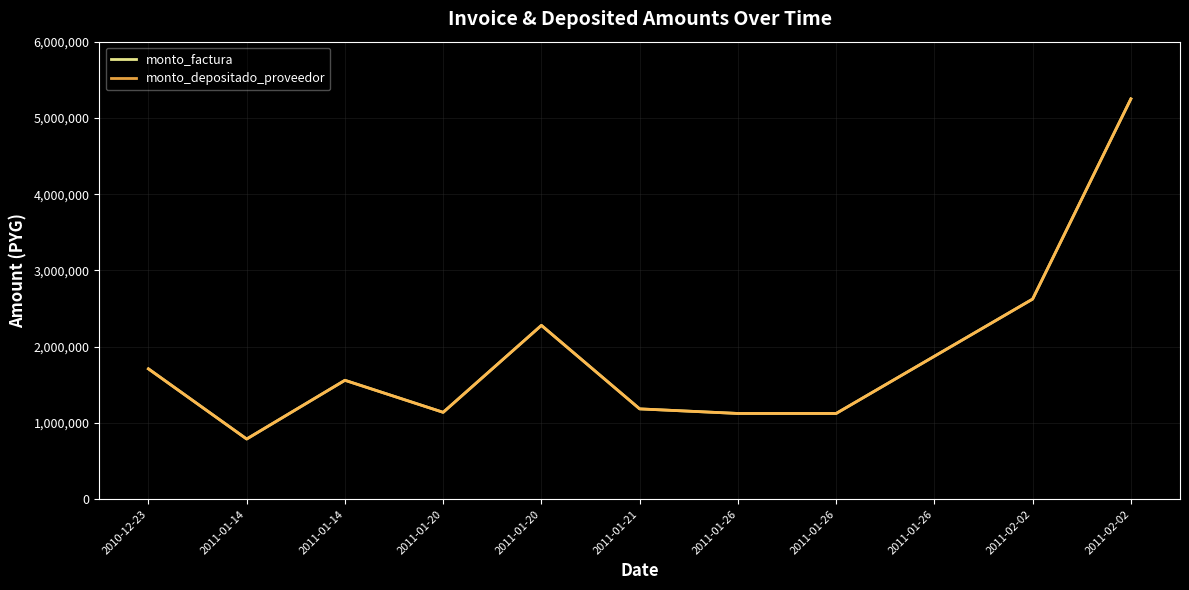

Is this an area chart (filled region under the line)?

No